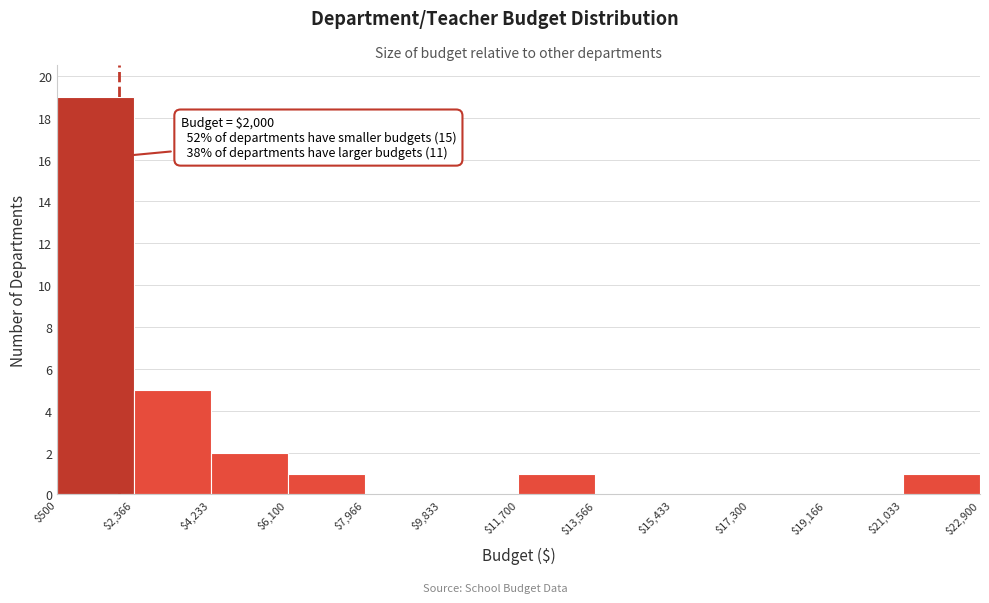

Over which range of the x-axis is the bar tallest?

$500 to $2,366